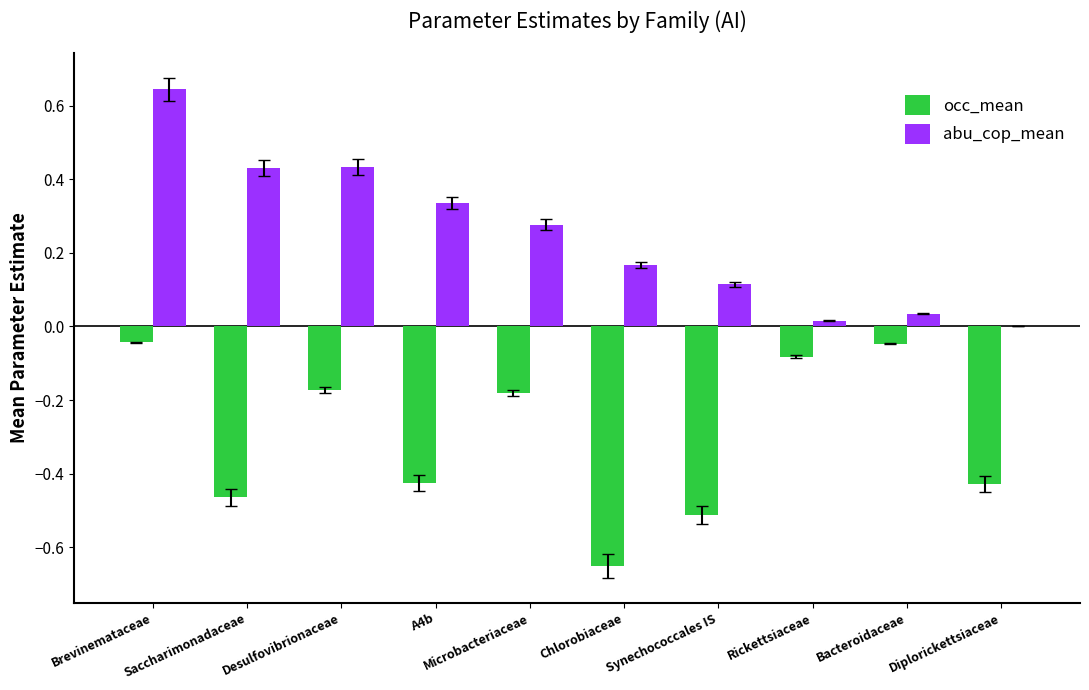

Which series has the largest total across all categories?

abu_cop_mean